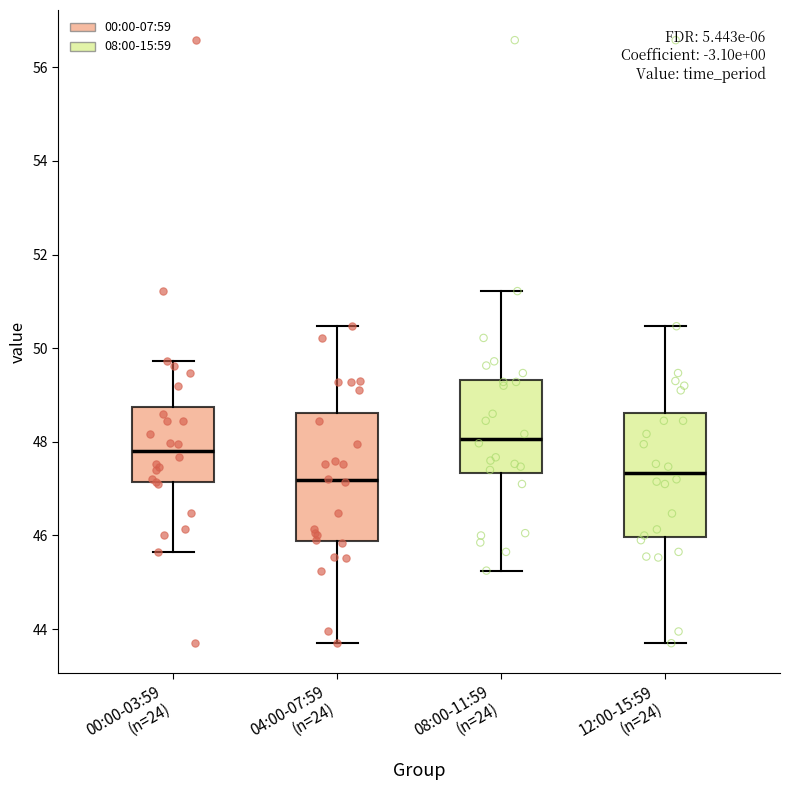

Reading left to right, transcribe this box plot: for each box, give where its median line is, the range the box spans, and where its two whiskers end, as read against the y-axis. The values are not printed on the chart, so give them approximately, as read against the axis.

00:00-03:59 (n=24): median 47.8, box 47.2 to 48.8, whiskers 45.6 to 49.8
04:00-07:59 (n=24): median 47.2, box 45.8 to 48.6, whiskers 43.8 to 50.4
08:00-11:59 (n=24): median 48.0, box 47.4 to 49.4, whiskers 45.2 to 51.2
12:00-15:59 (n=24): median 47.4, box 46.0 to 48.6, whiskers 43.8 to 50.4